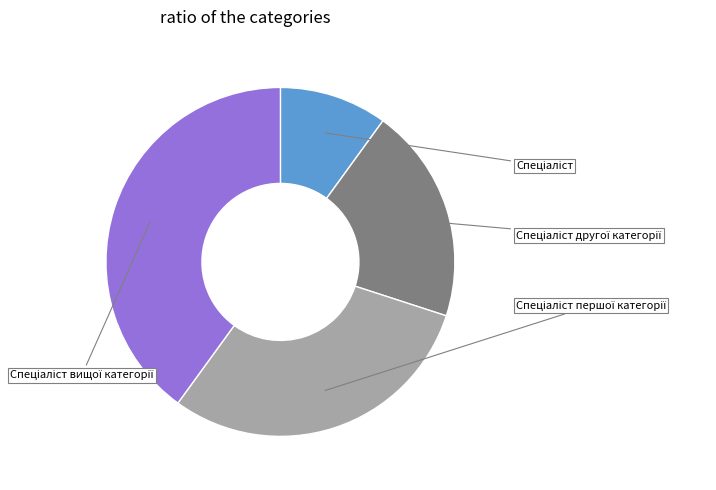

Does any single category account for the majority?

No